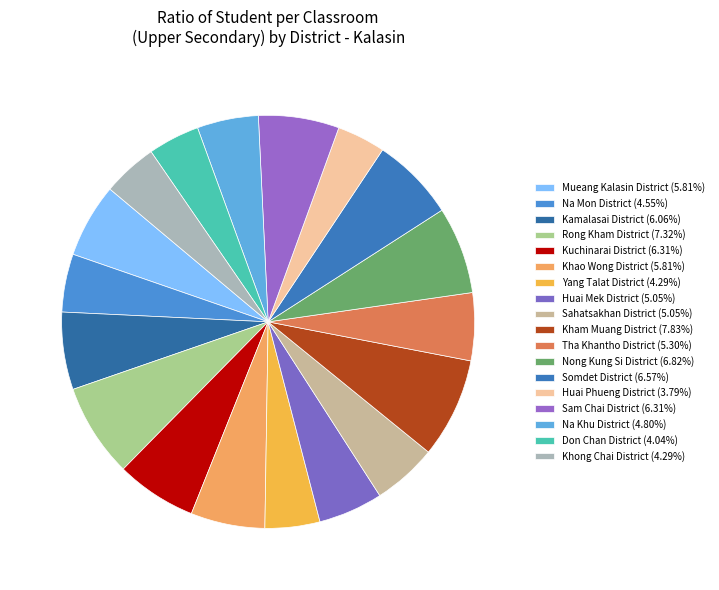

What is the largest slice in the pie chart?

Kham Muang District